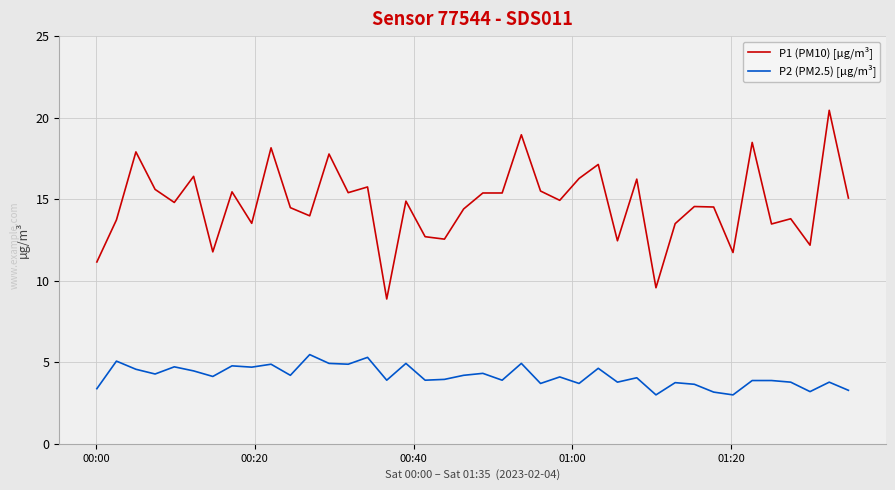

List the series in order of their overall mean, highest first.

P1 (PM10) [µg/m³], P2 (PM2.5) [µg/m³]